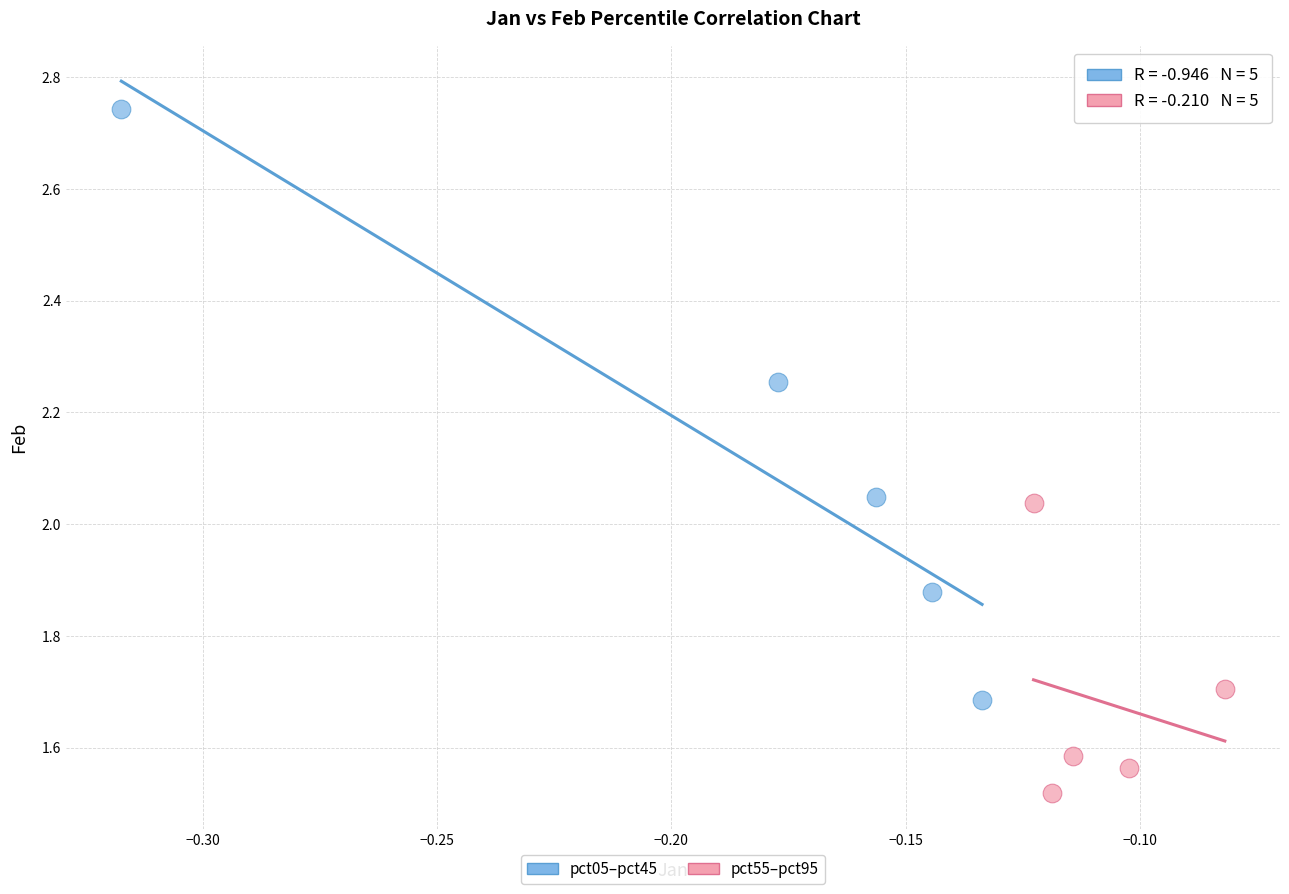

What are all the series names shown in the legend?

pct05–pct45, pct55–pct95